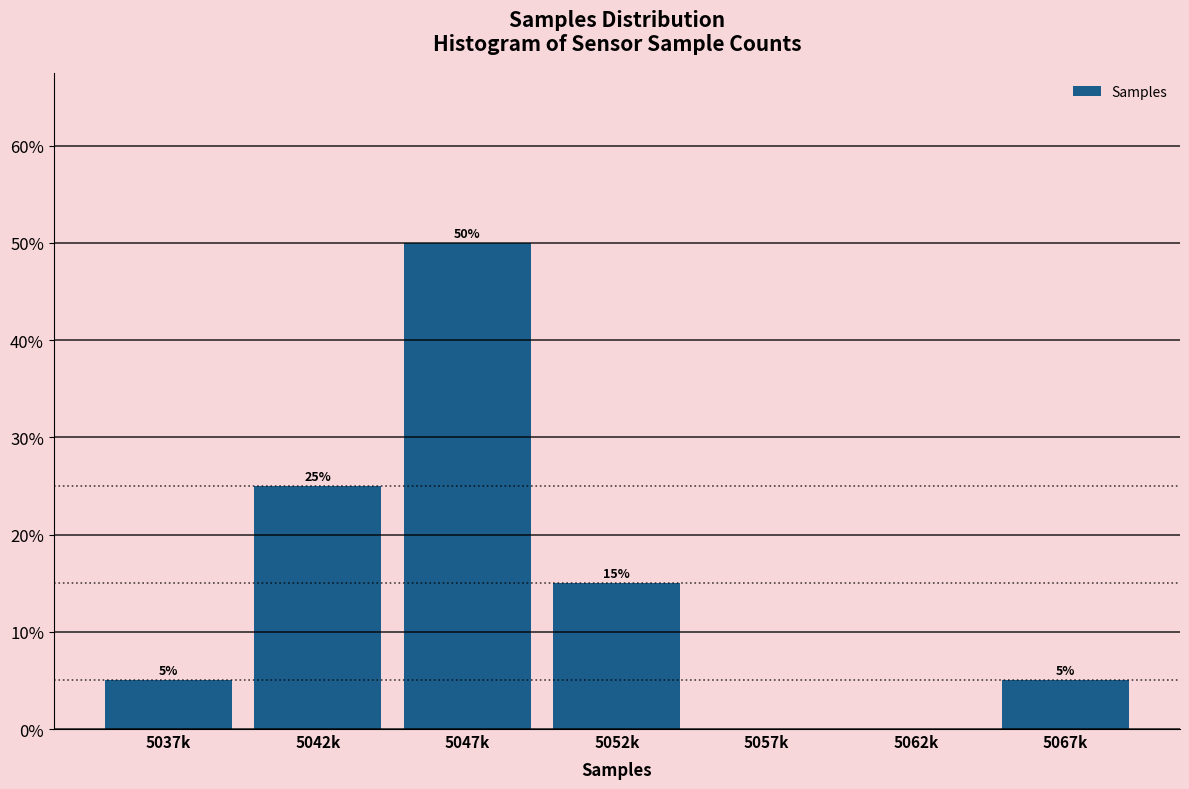

Reading left to right, list all the values displayed in this chart.

5037k=5	5042k=25	5047k=50	5052k=15	5057k=0	5062k=0	5067k=5